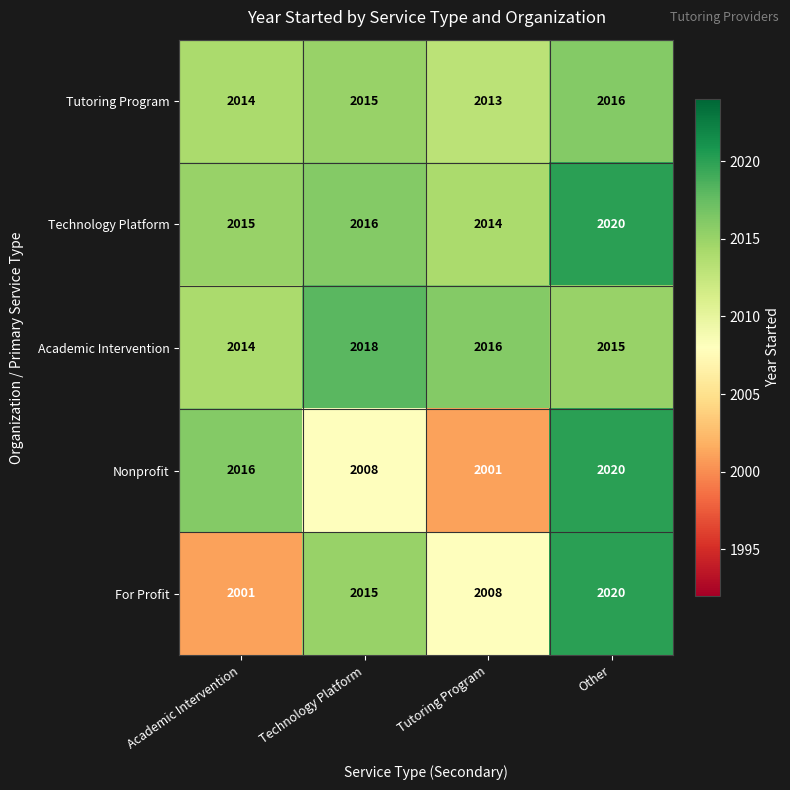

What is the difference between the Technology Platform values at Academic Intervention and Other?

5